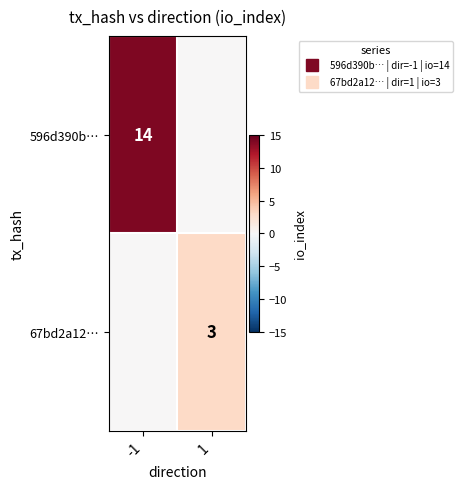

What is the difference between the highest and lowest values at -1?

14